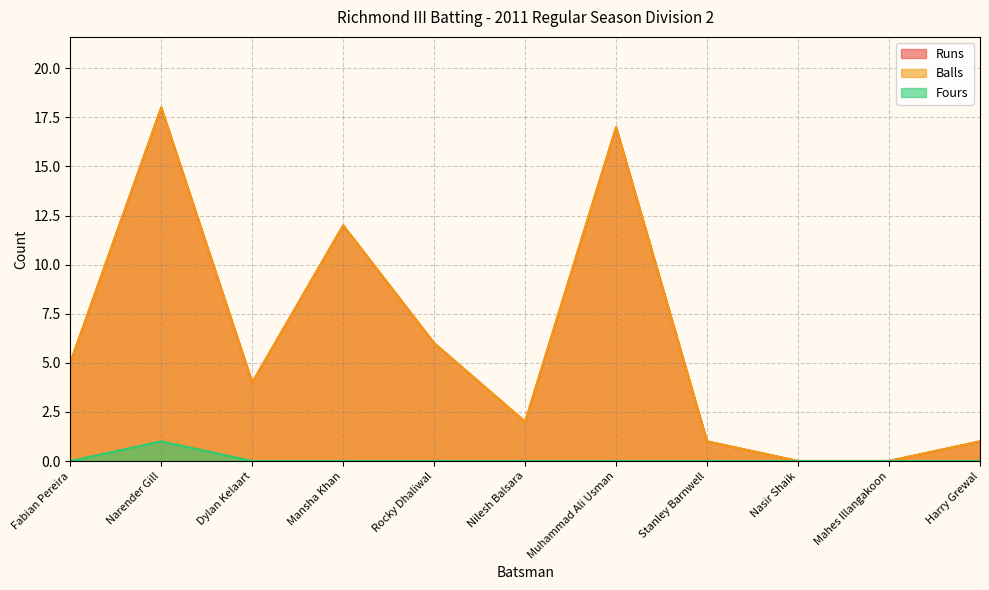

At which category does Balls reach its first local valley?

Dylan Kelaart